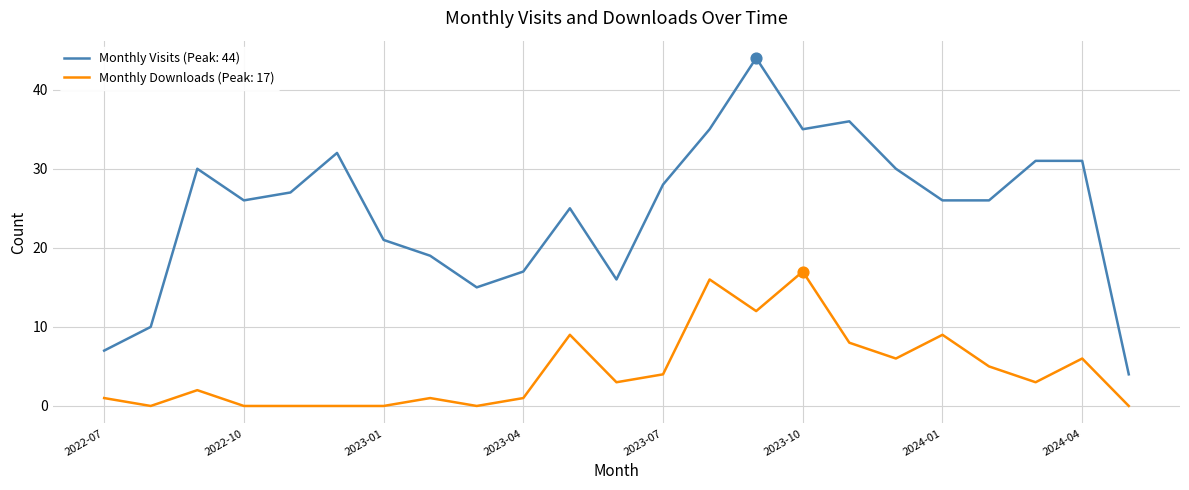

List the series in order of their peak value, highest first.

Monthly Visits (Peak: 44), Monthly Downloads (Peak: 17)